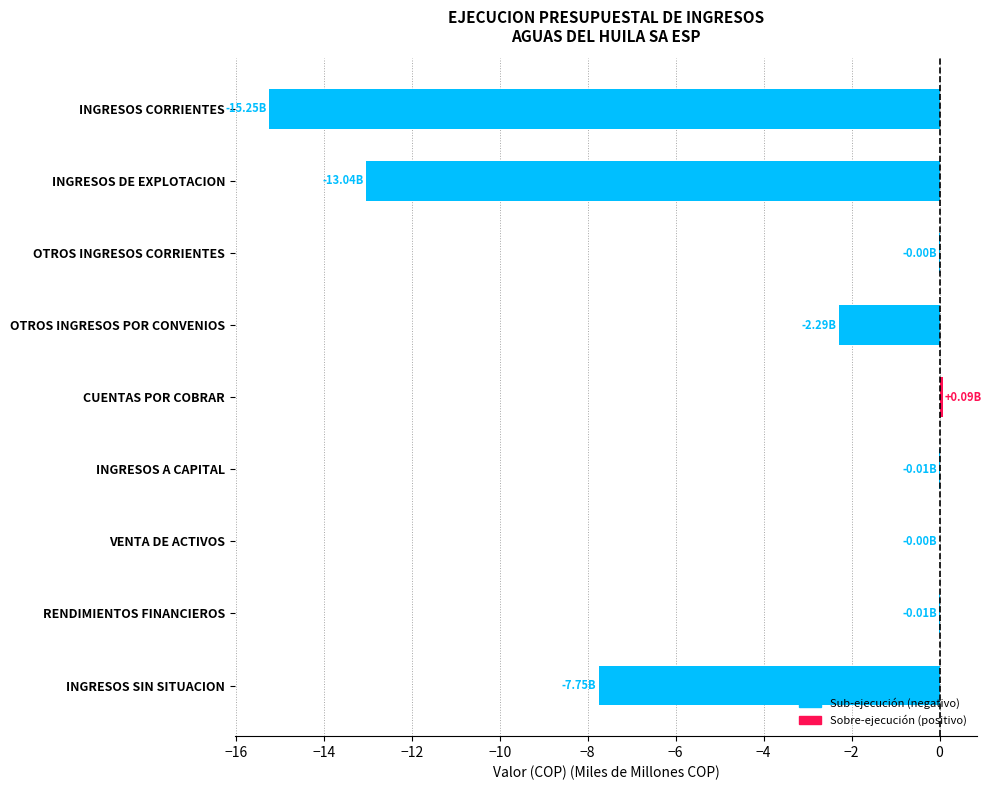

What is the change in value from INGRESOS DE EXPLOTACION to OTROS INGRESOS POR CONVENIOS?

+10.8